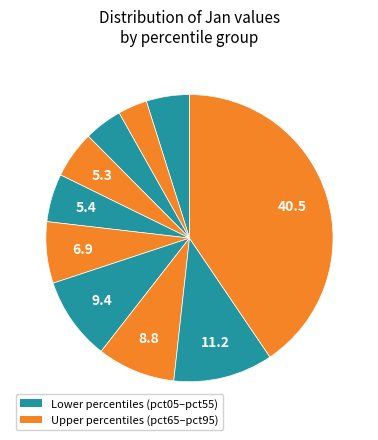

How many segments does this pie chart have?

10